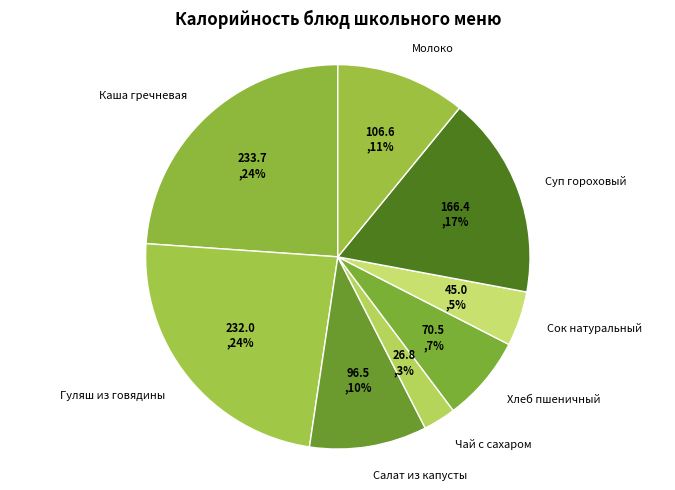

Is the sum of Суп гороховый and Сок натуральный greater than half?

No